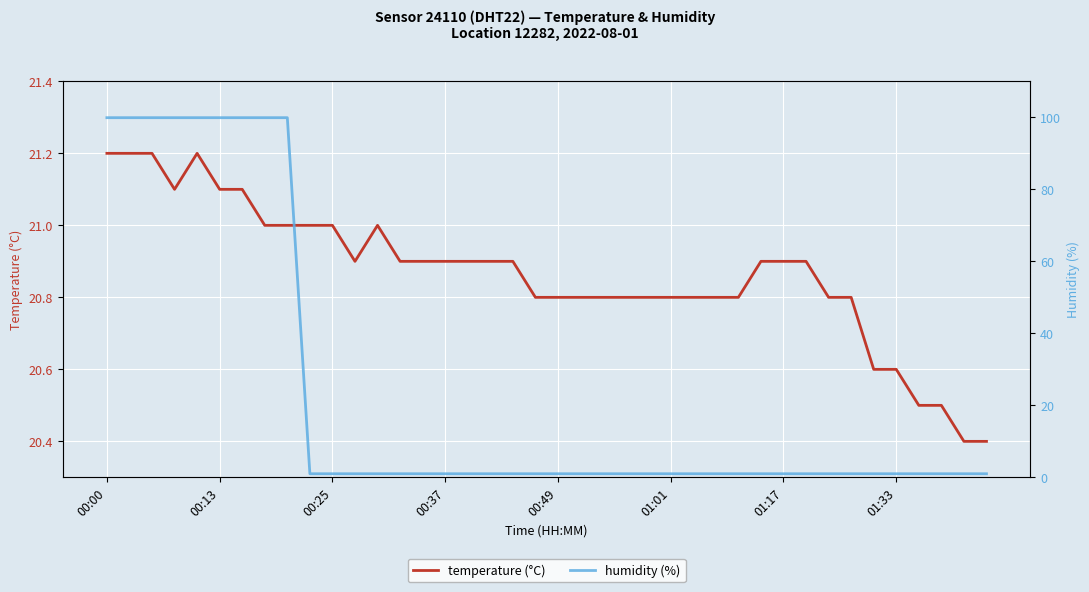

Between 23 and 8, which is larger?

8